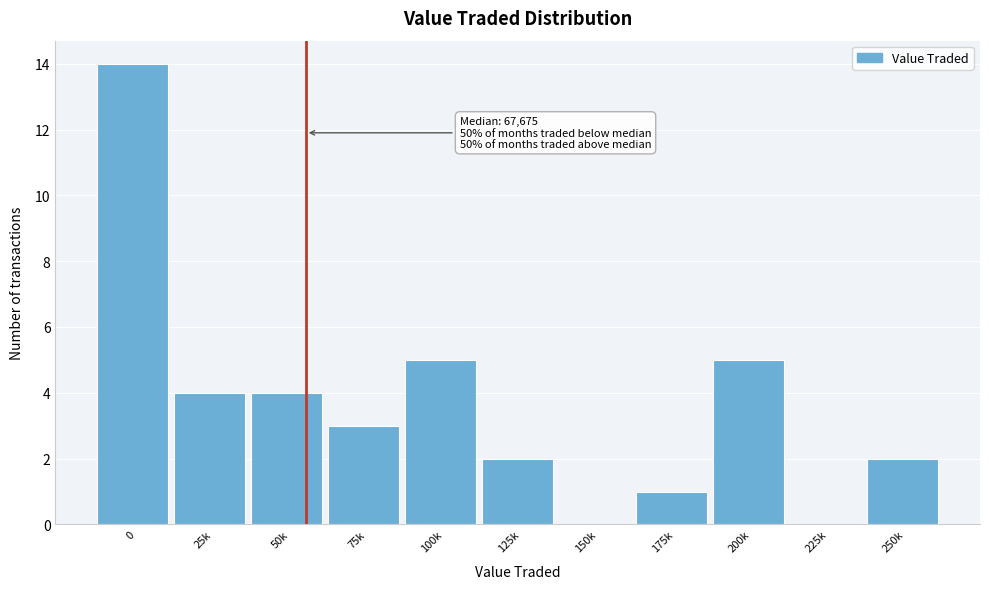

The value at 125k is 1. True or false?

False